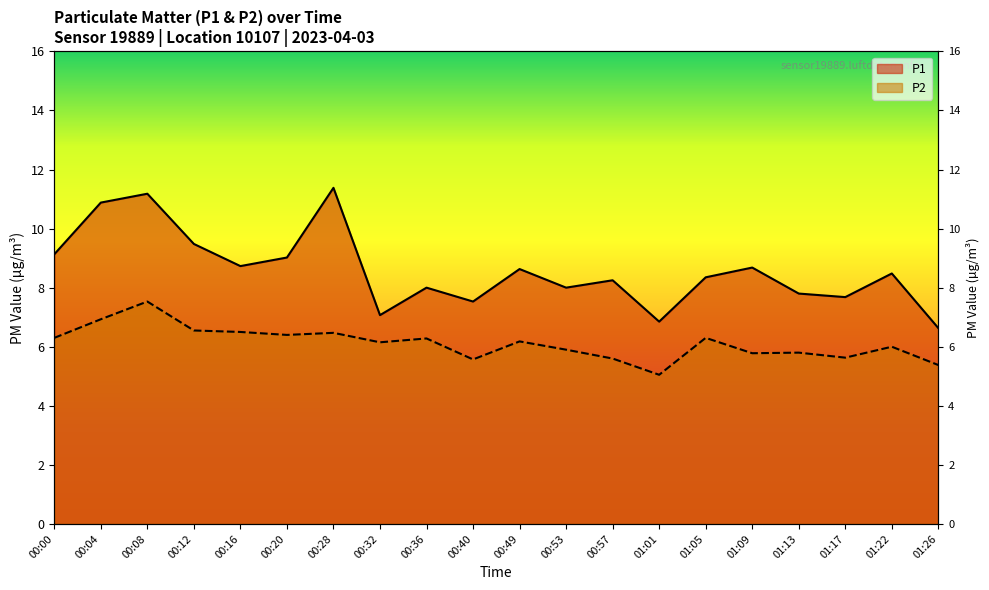

Rank the categories by P2 value from lowest to highest.

01:01, 01:26, 00:40, 00:57, 01:17, 01:09, 01:13, 00:53, 01:22, 00:32, 00:49, 00:36, 00:00, 01:05, 00:20, 00:28, 00:16, 00:12, 00:04, 00:08